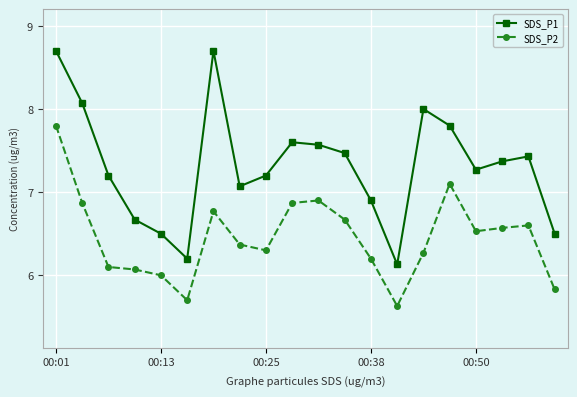

What is the difference between the maximum and minimum values in the SDS_P2 series?

2.2